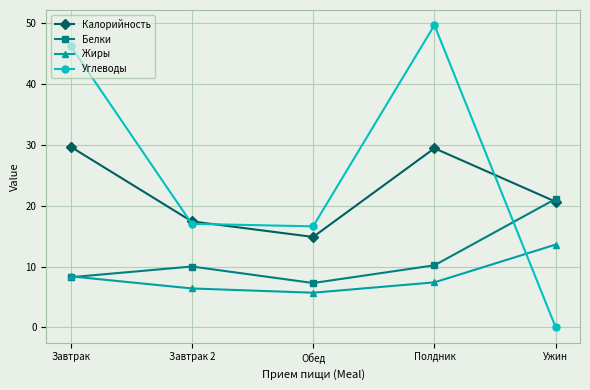

What is the value of the Белки point at the 5th from the left?

21.1